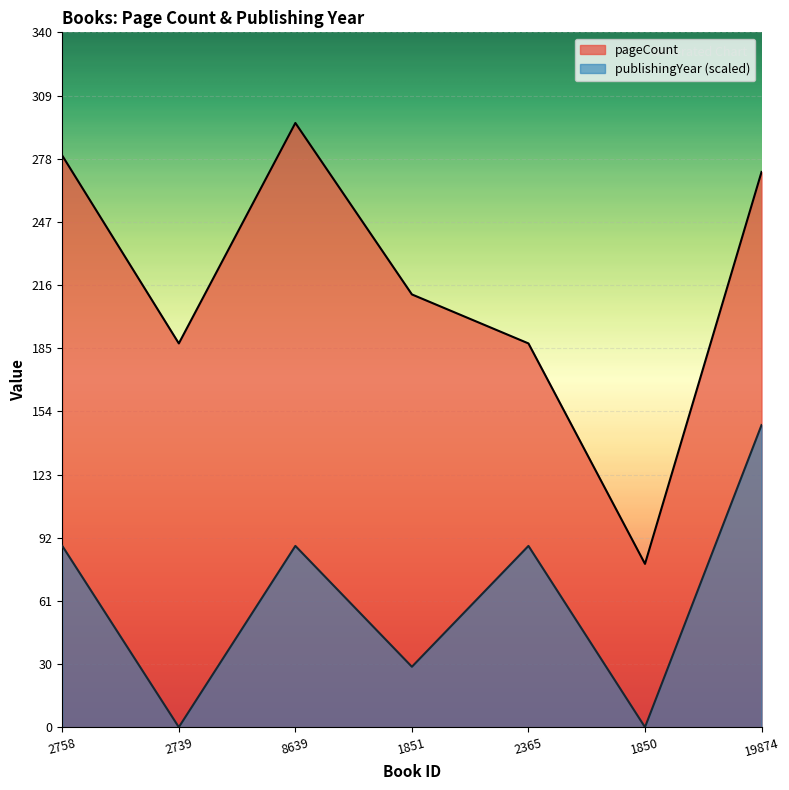

How many lines are shown in the chart?

2